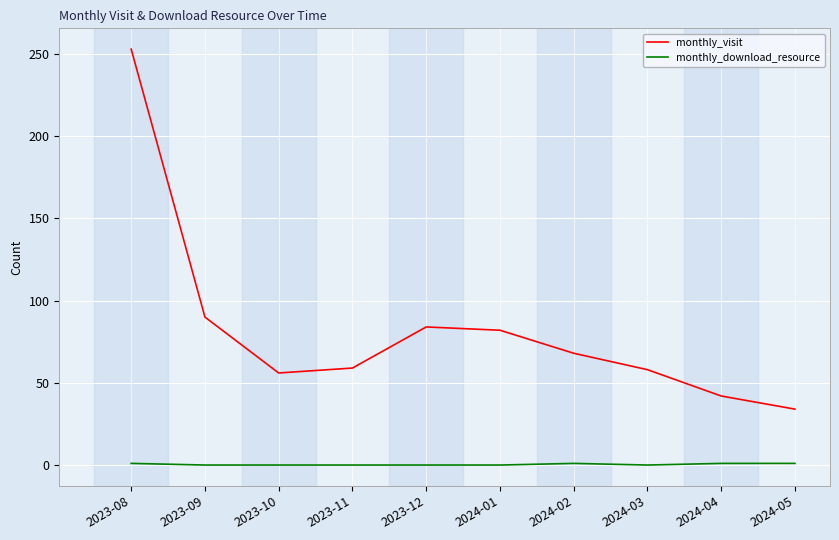

Is it true that monthly_visit equals 51 at 2023-09?

False